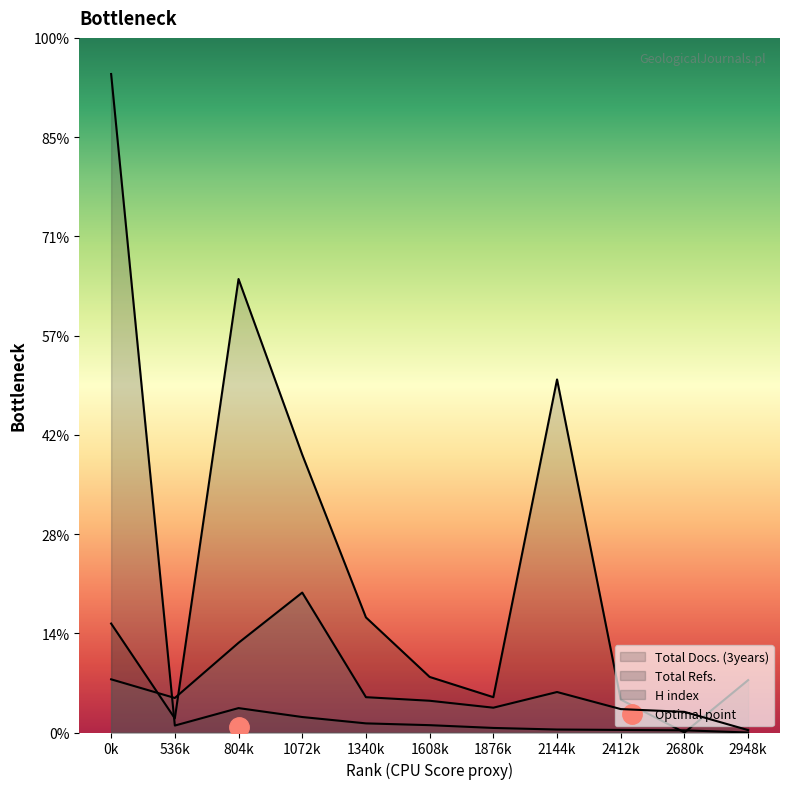

How many times do Total Refs. and Total Docs. (3years) cross each other?

3